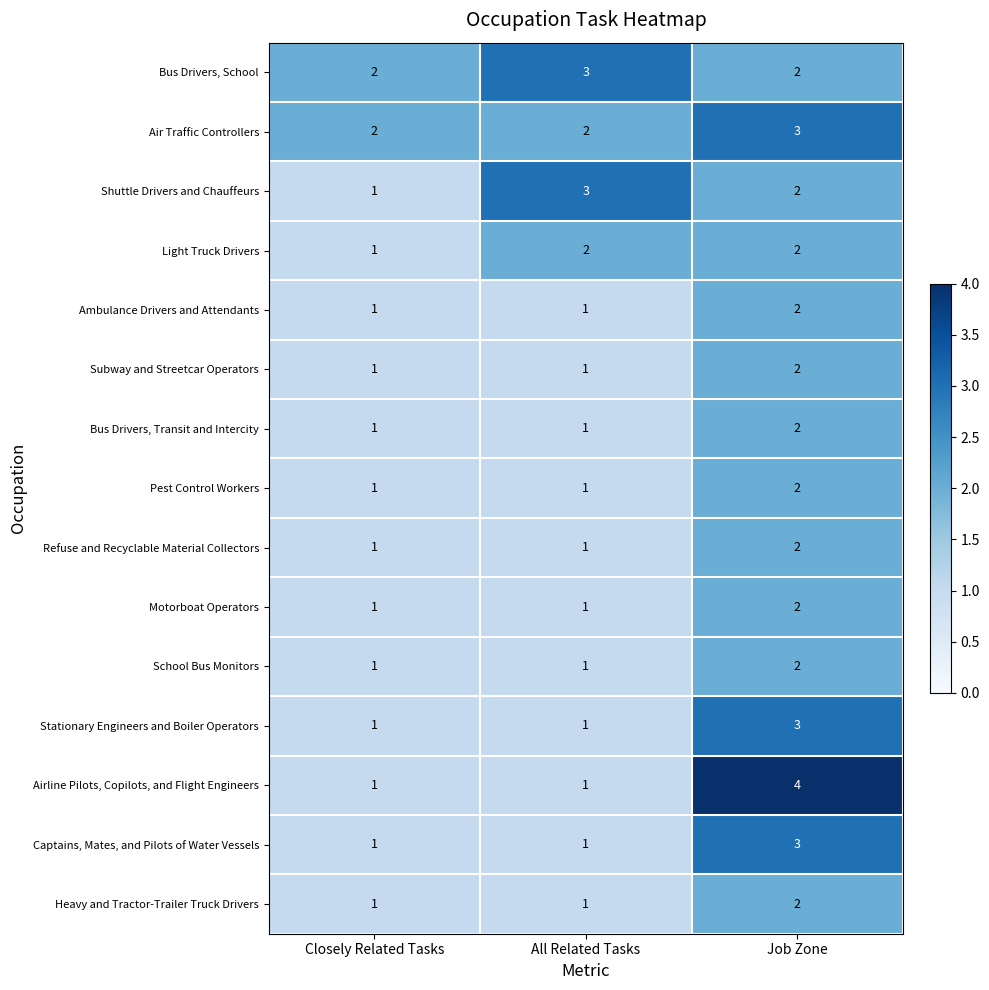

At which category is the sum across all series the highest?

Job Zone